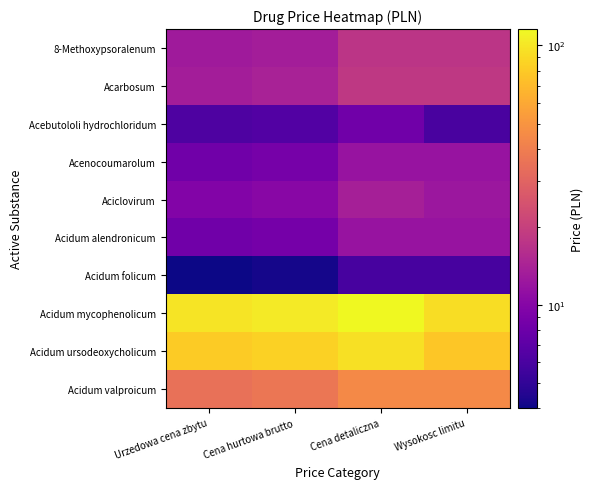

What is the total value across all series at Cena detaliczna?

343.3